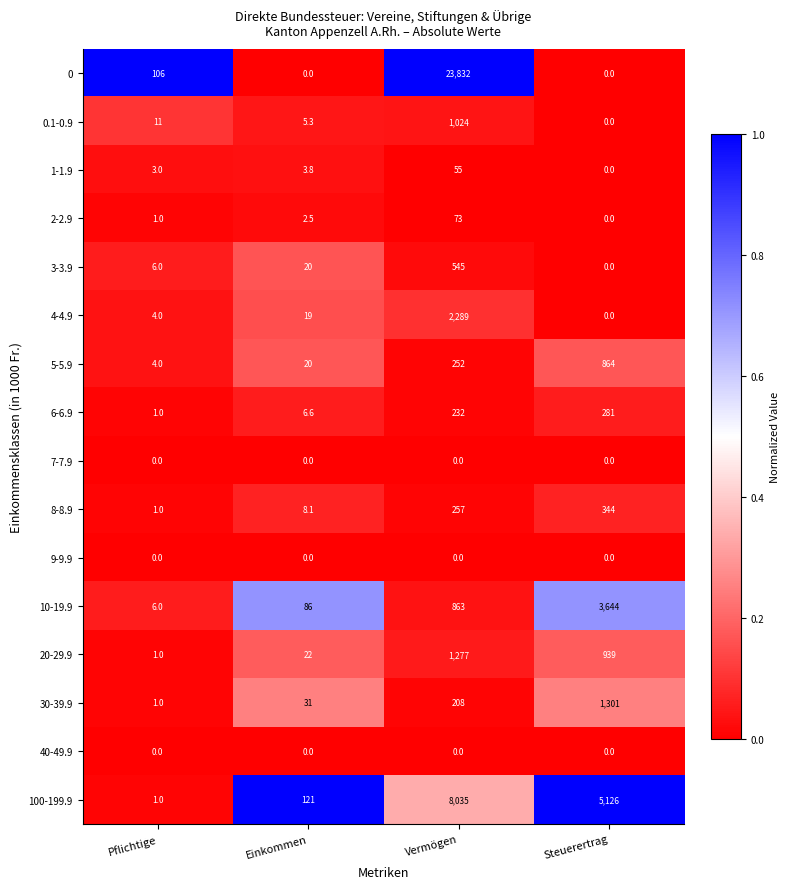

True or false: 20-29.9 has a value of 12.9 at Einkommen.

False